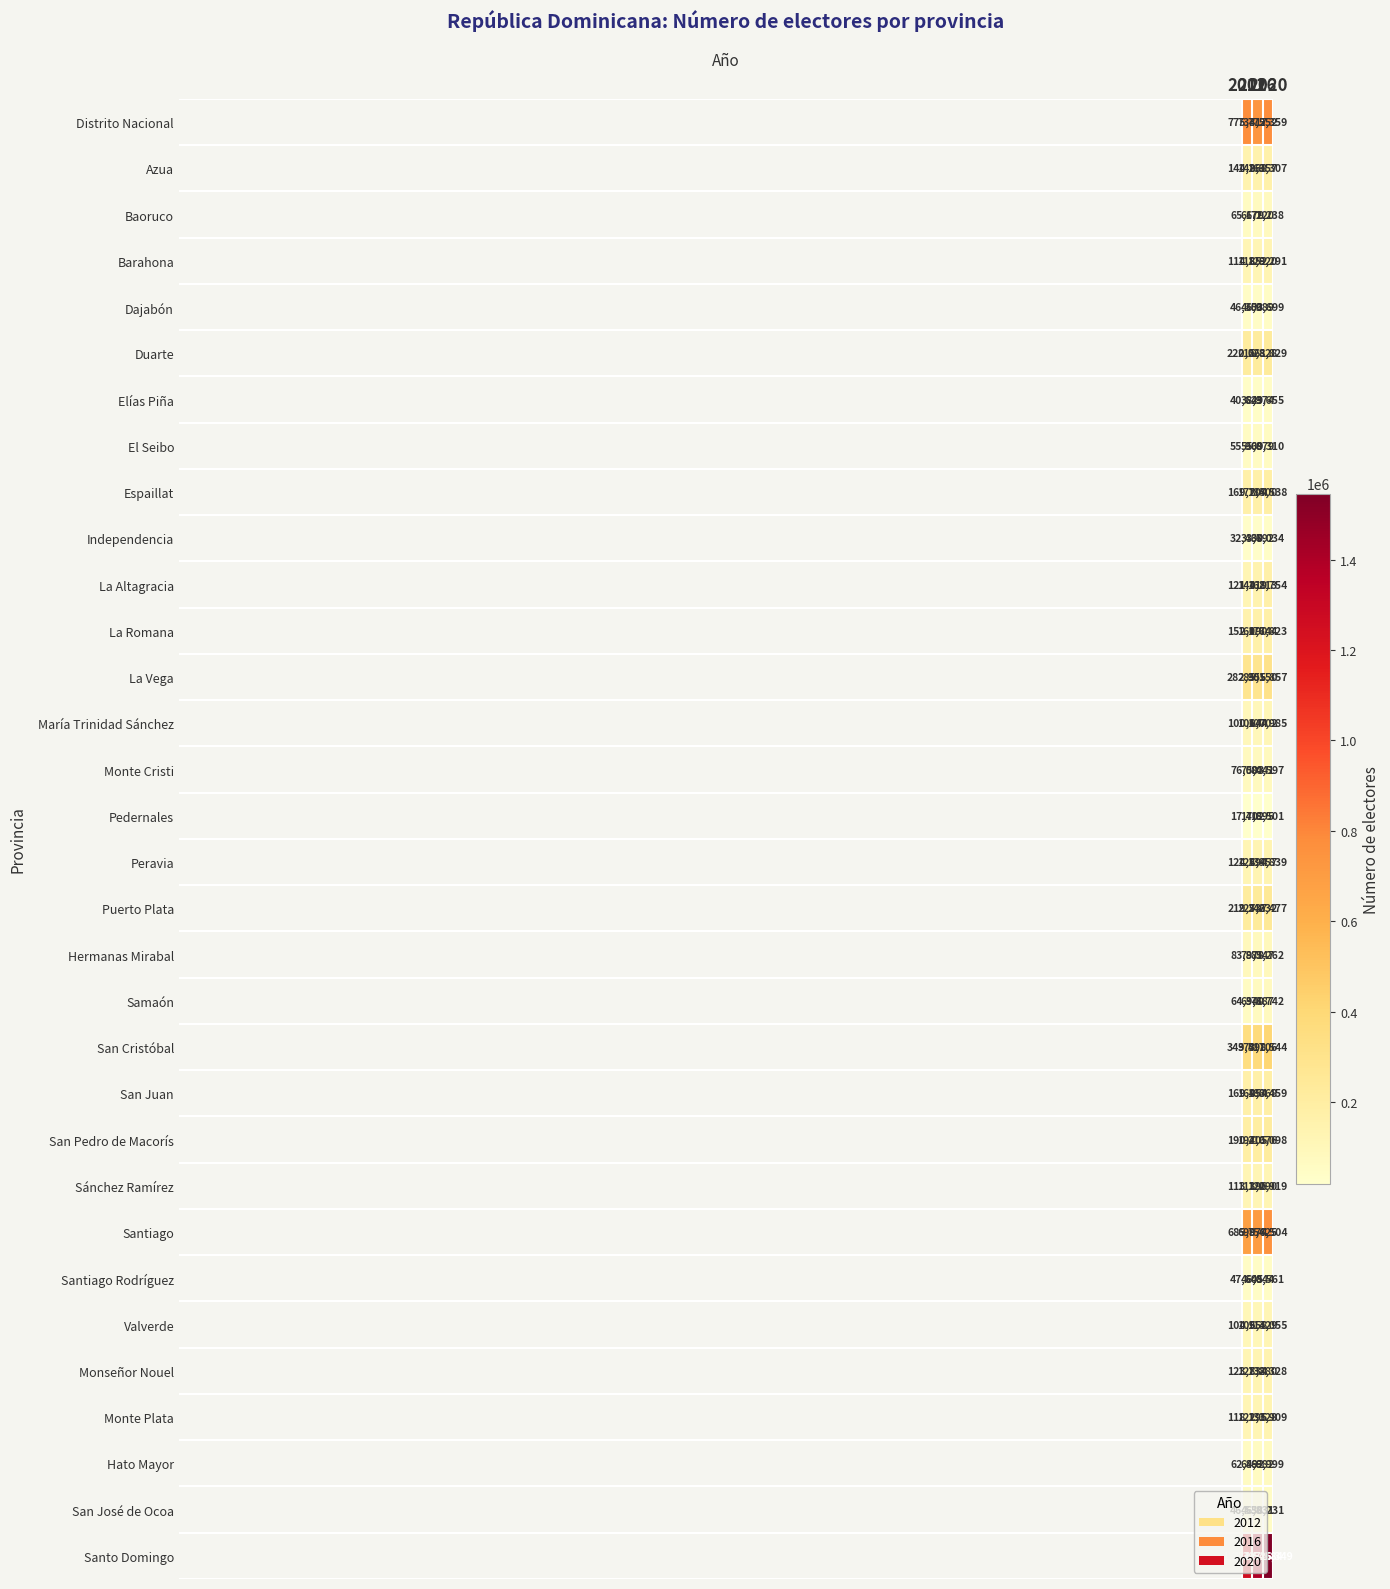

At which category is the sum across all series the highest?

2020